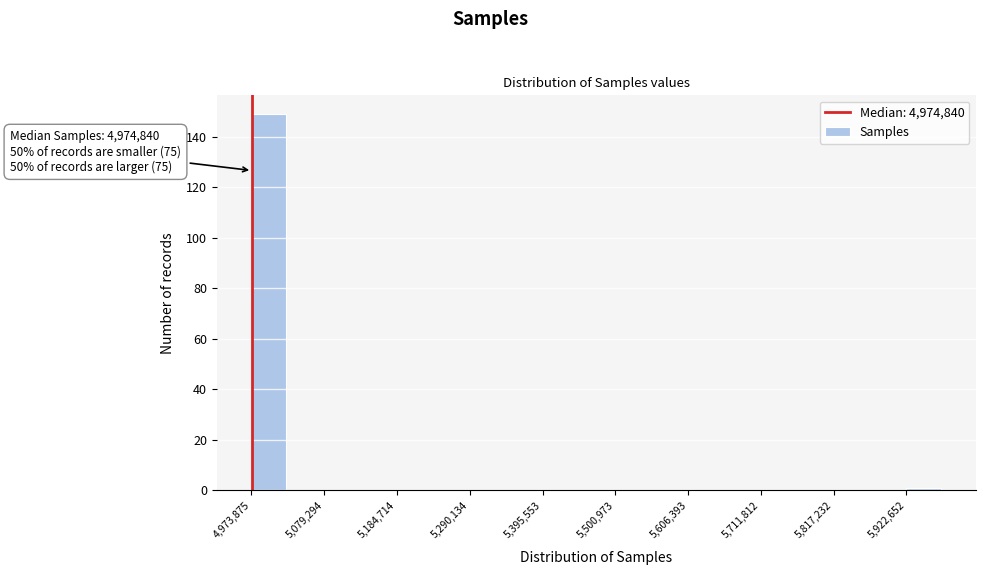

Around what value on the x-axis is the tallest bar? Give the approximate position of its centre, as read against the axis.

5000000